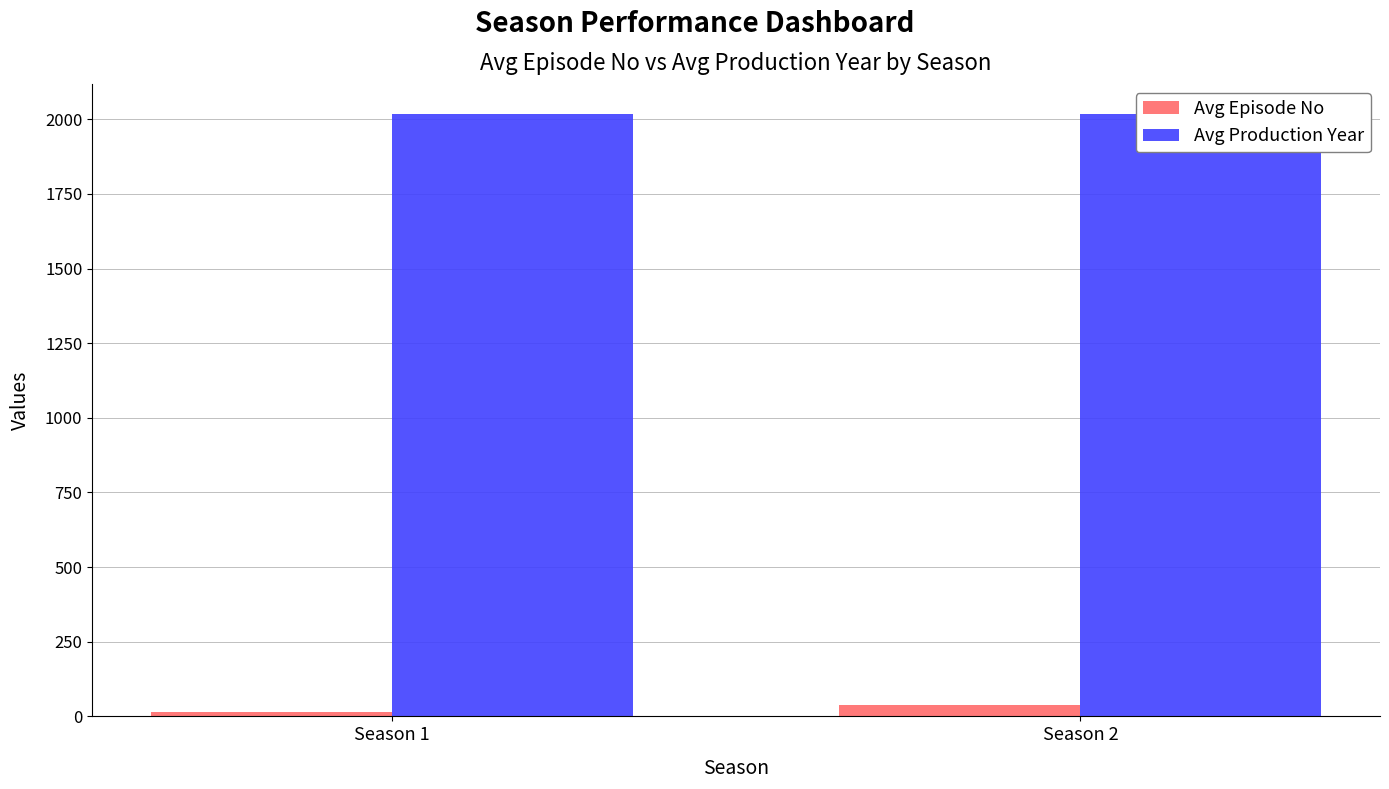

Where is Avg Episode No nearest to the value 25?

Season 1